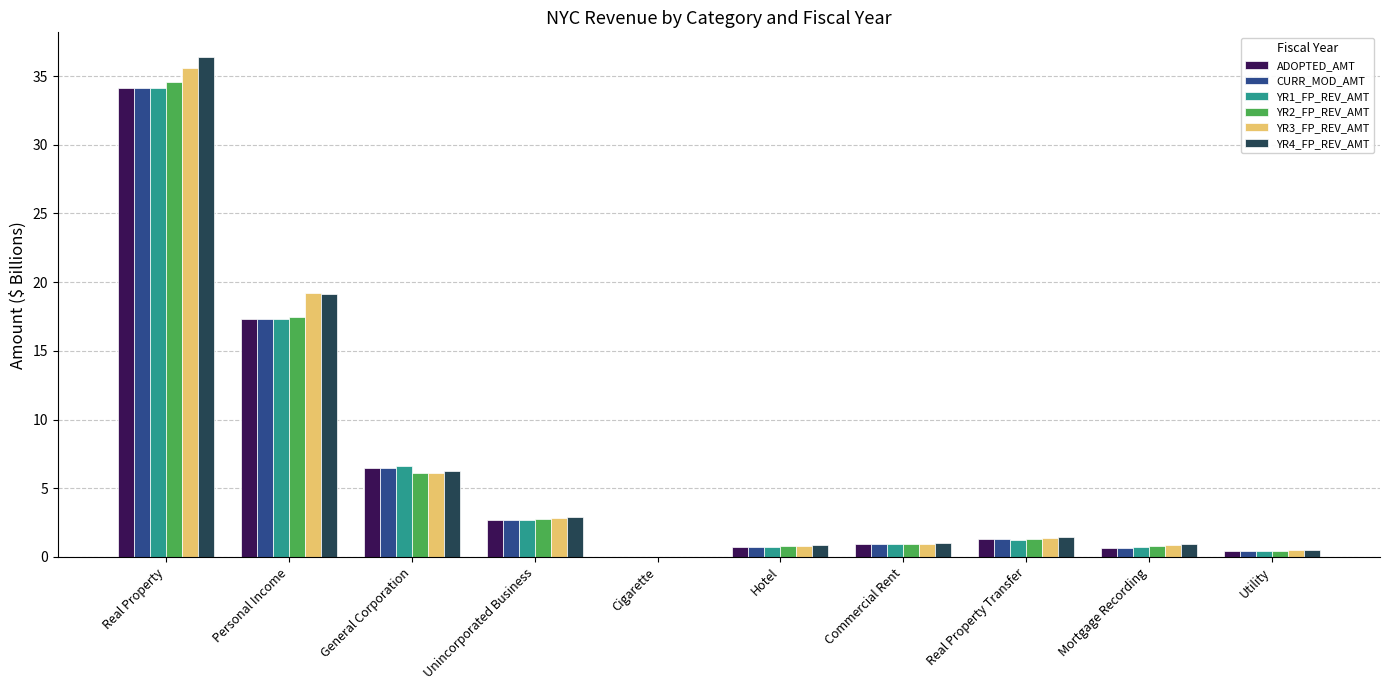

Between Personal Income and Real Property Transfer, which series saw the biggest shift?

YR3_FP_REV_AMT